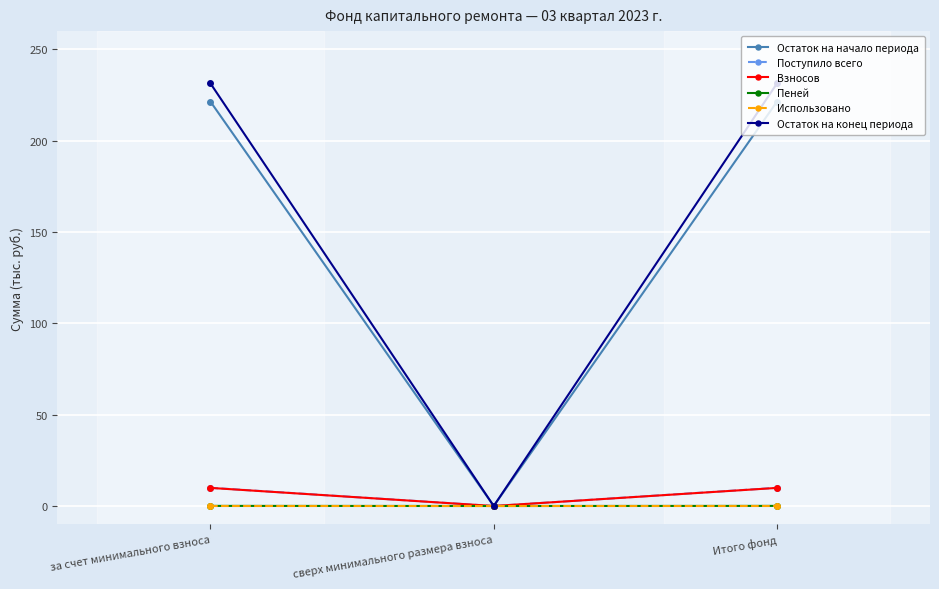

Between за счет минимального взноса and сверх минимального размера взноса, which series saw the biggest shift?

Остаток на конец периода